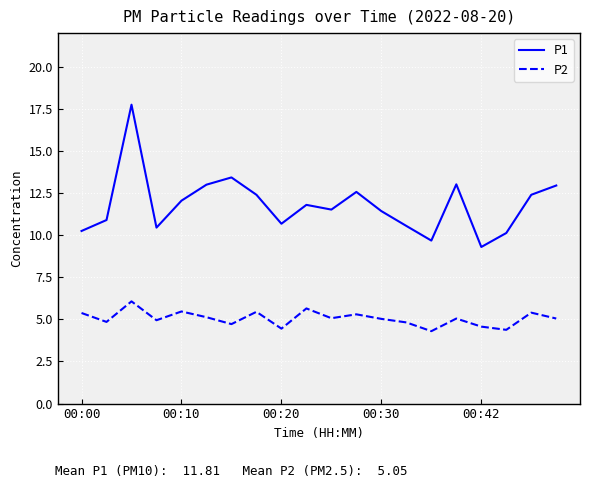

What is the smallest value displayed?

4.3